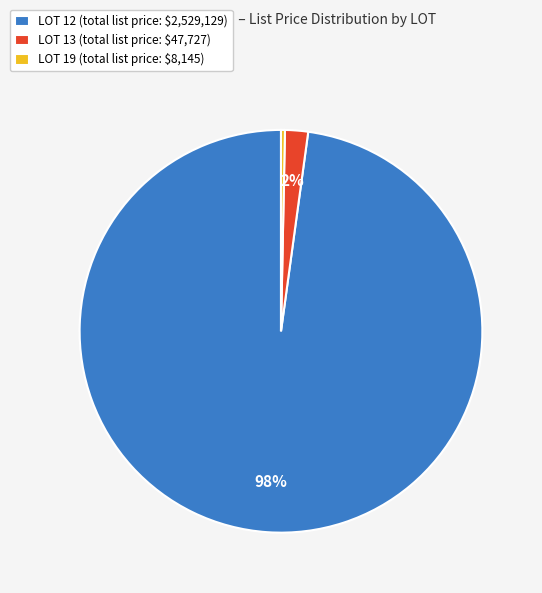

To the nearest percent, what is the difference between the largest and smallest slice percentages?

98%